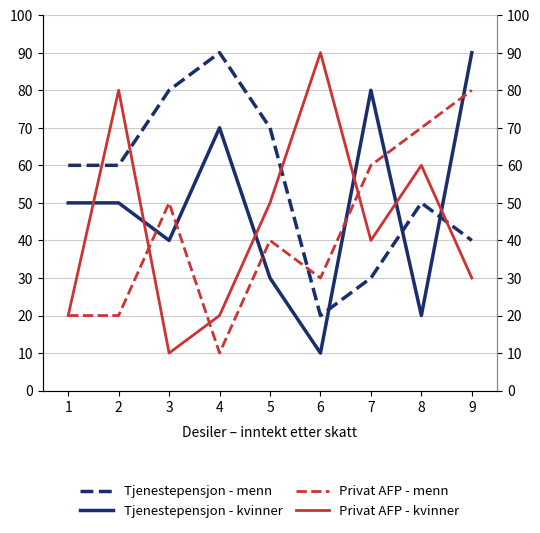

What is the value of the Privat AFP - kvinner point at the 5th from the left?

50